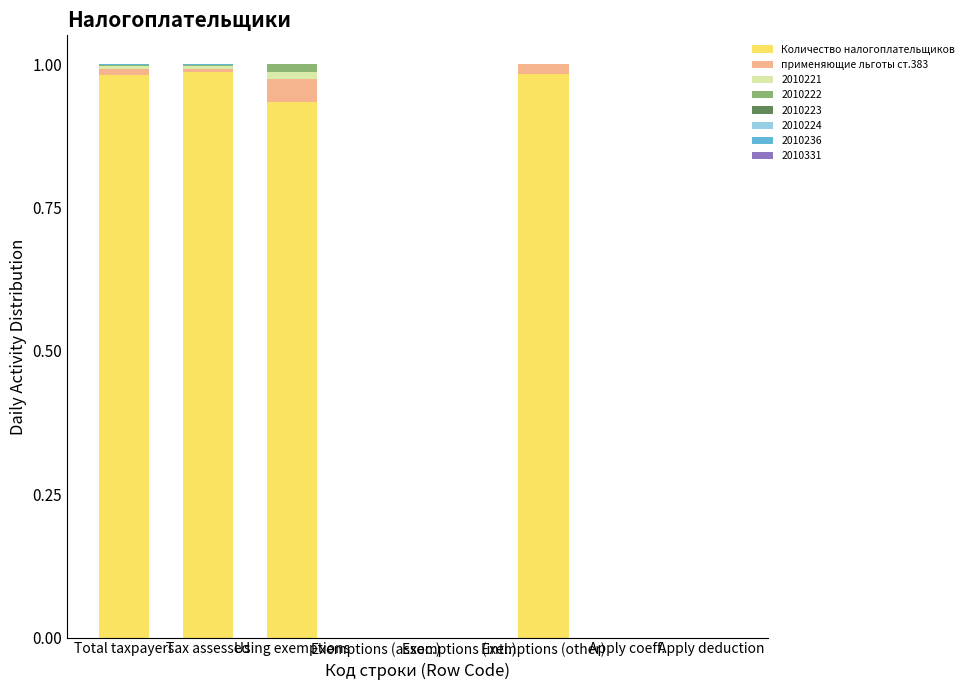

Which series changed the most between Apply coeff. and Apply deduction?

Количество налогоплательщиков